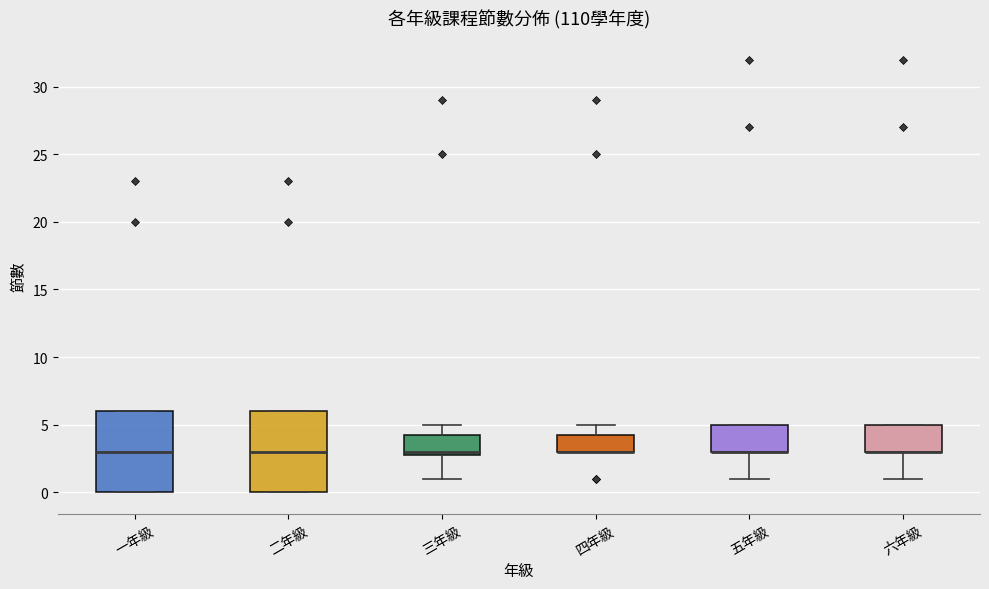

Where does the lower whisker of the box for 五年級 end on the y-axis? The values are not printed on the chart, so give them approximately, as read against the axis.

1.0